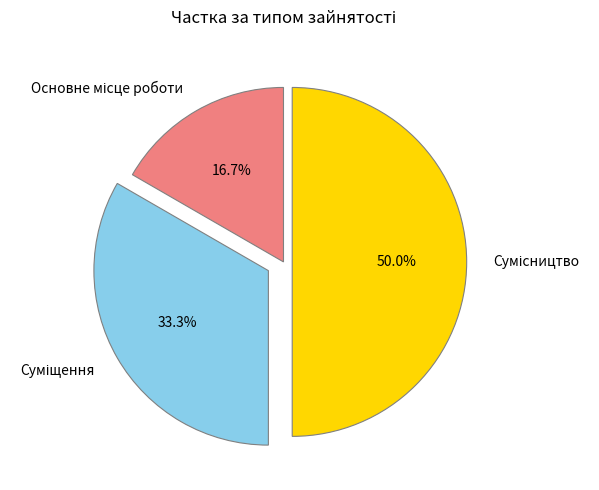

To the nearest percent, what is the difference between the largest and smallest slice percentages?

33%